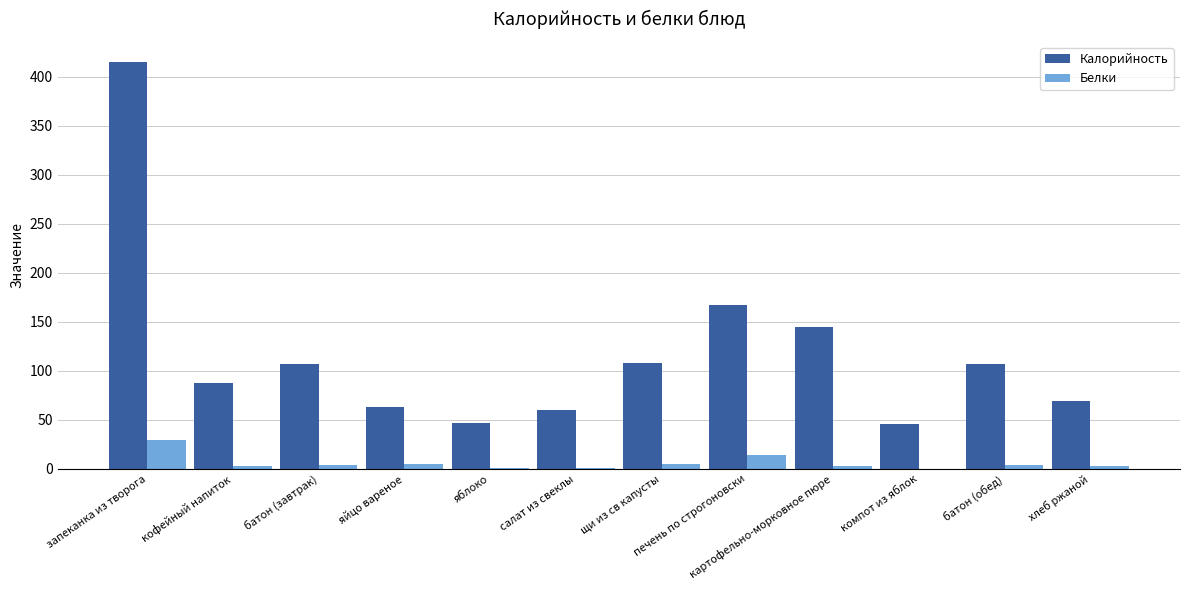

At which category does the chart reach its peak across all series?

запеканка из творога